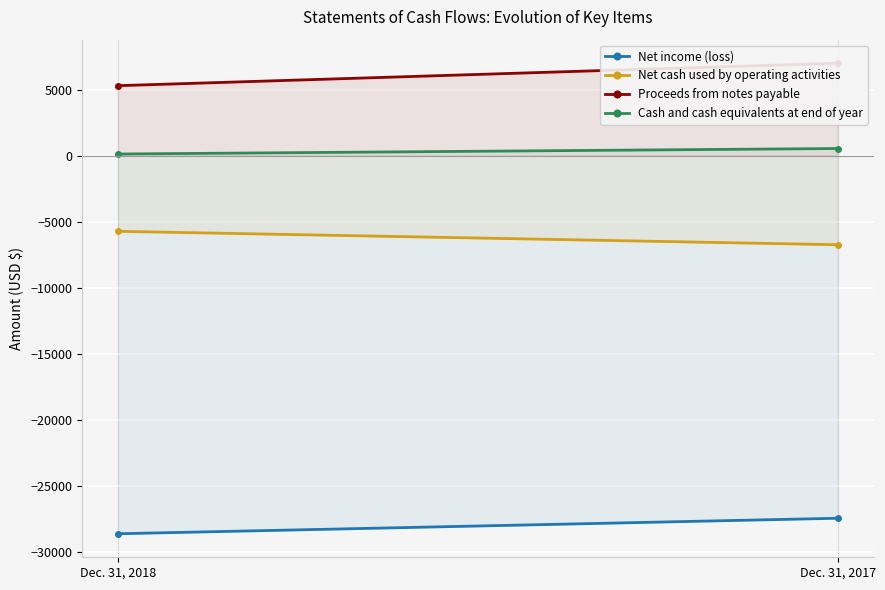

Rank the series by their average value, from highest to lowest.

Proceeds from notes payable, Cash and cash equivalents at end of year, Net cash used by operating activities, Net income (loss)